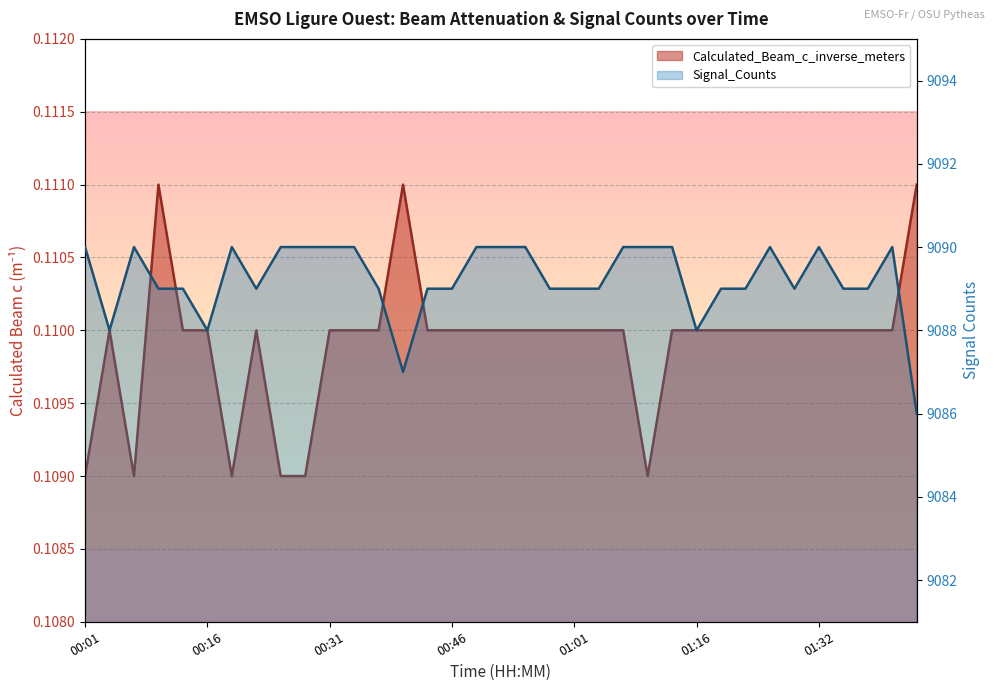

The Calculated_Beam_c_inverse_meters series shows 0.0 at 01:29. True or false?

False